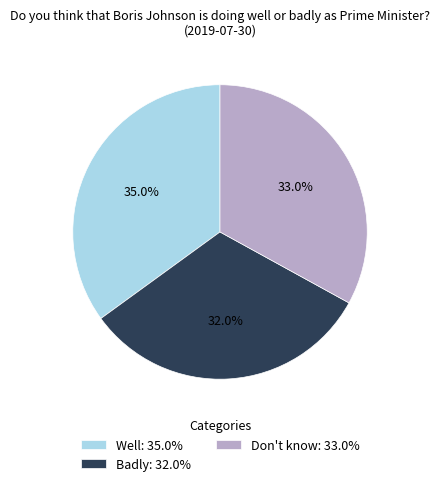

Is Badly the majority of the pie?

No